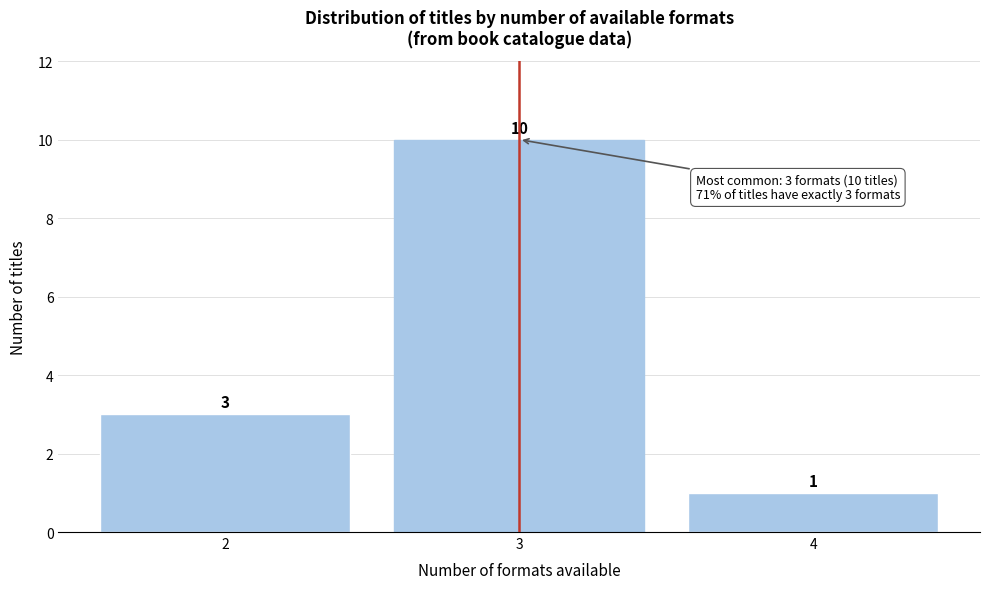

Reading left to right, list all the values displayed in this chart.

2=3	3=10	4=1